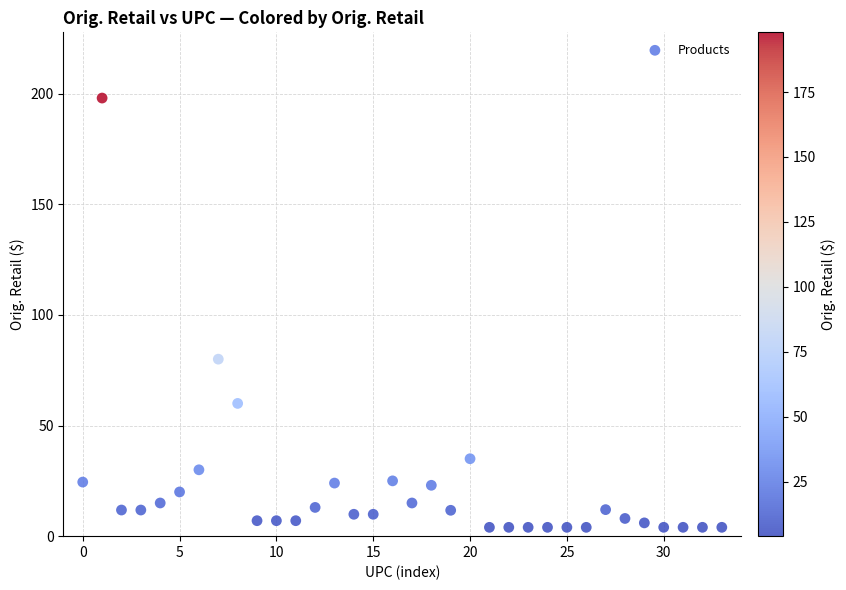

What Y value in the scatter plot is closest to 100?

80.0